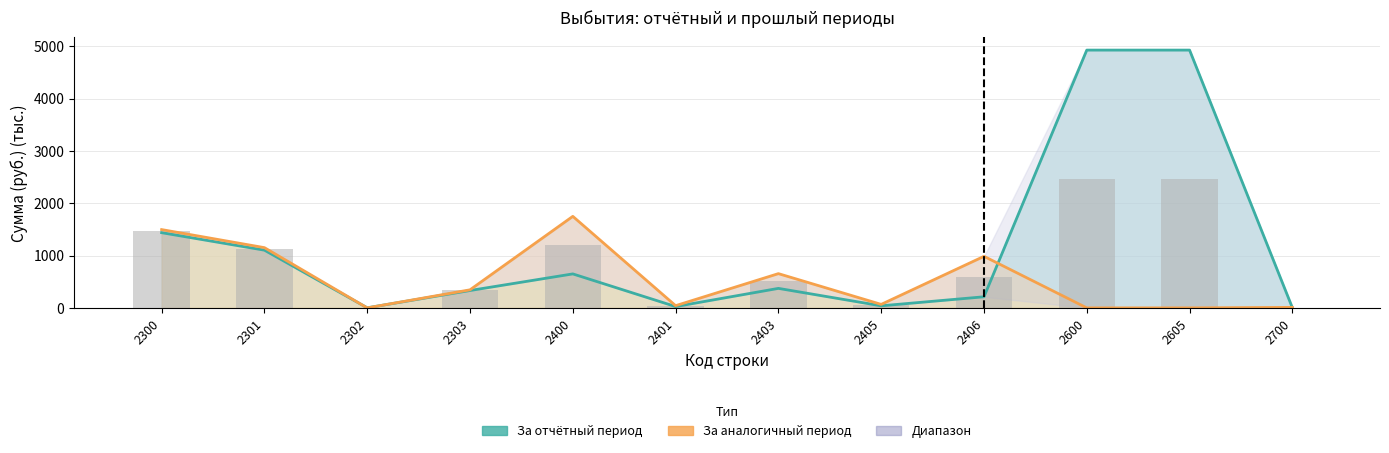

What is the maximum value for Za analogichnyy period?

1748.9